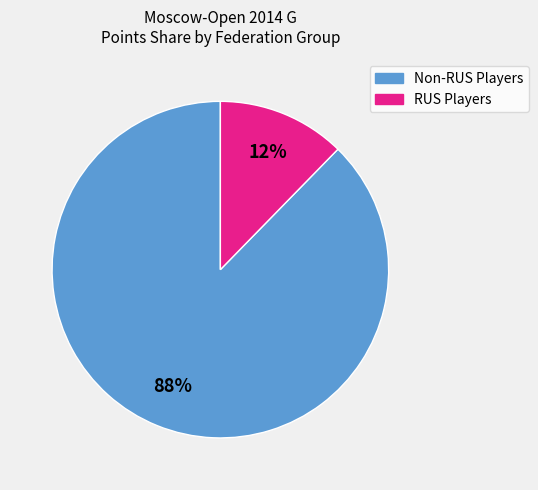

To the nearest percent, what is the average slice percentage?

50%